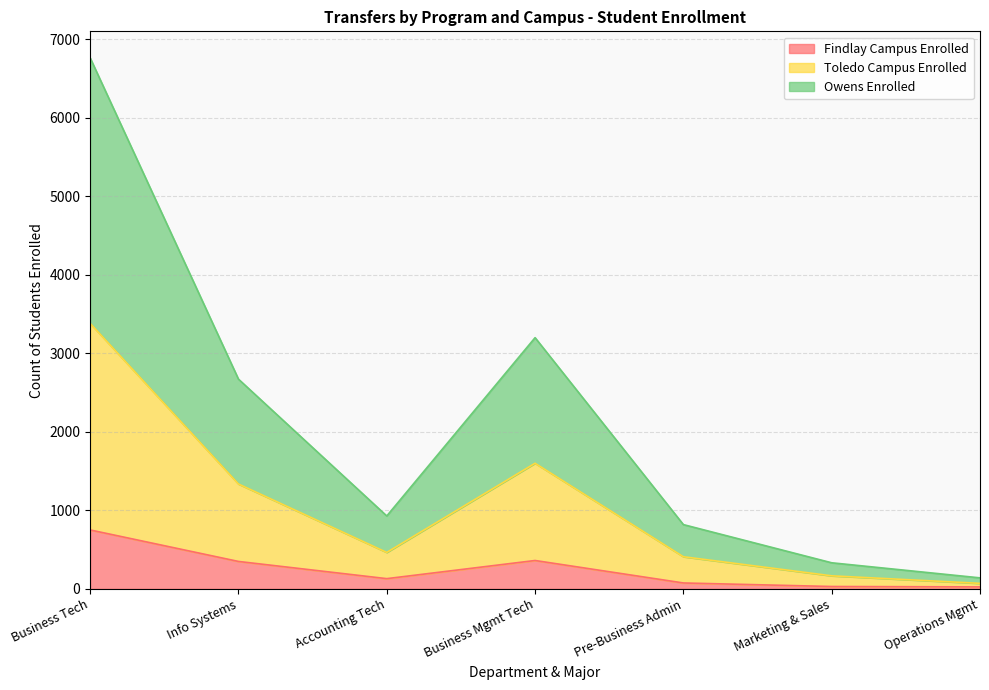

What is the average value of the Owens Enrolled series?

2121